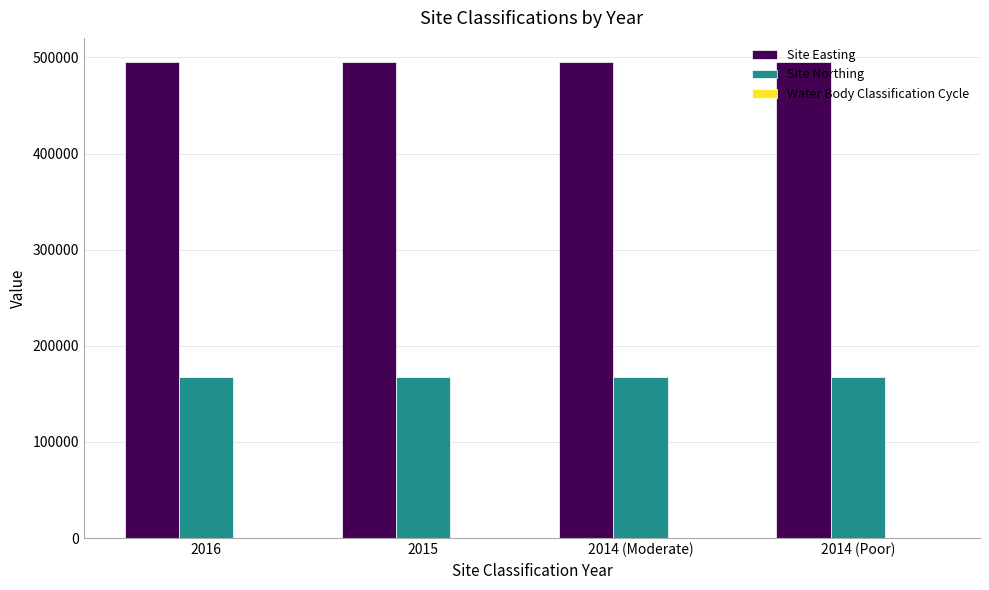

What is the greatest value displayed?

495491